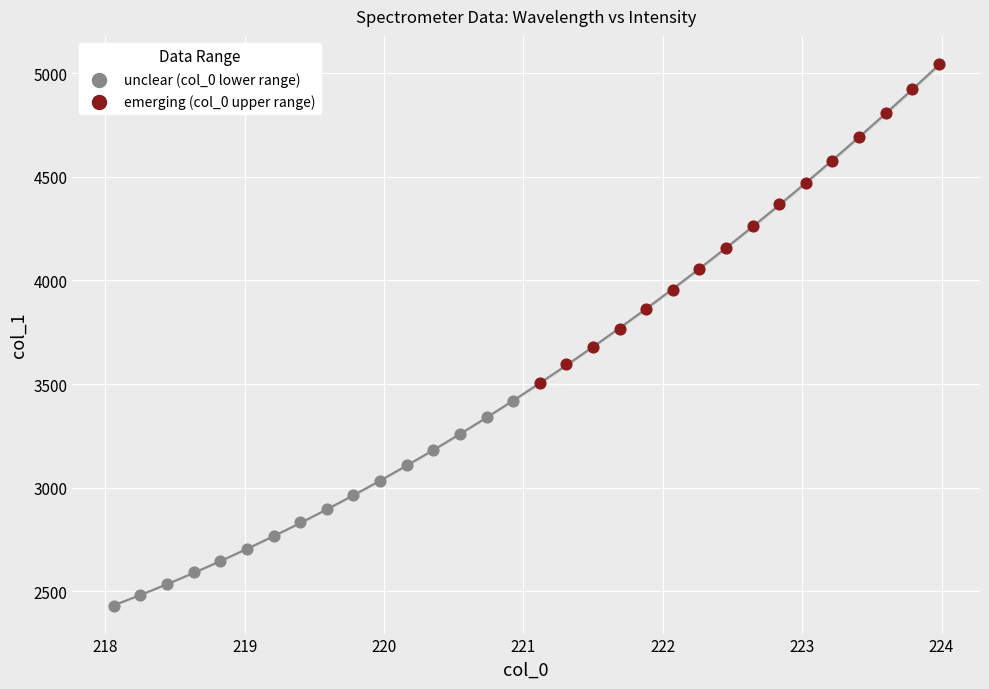

Which series contains the highest Y value?

emerging (col_0 upper range)